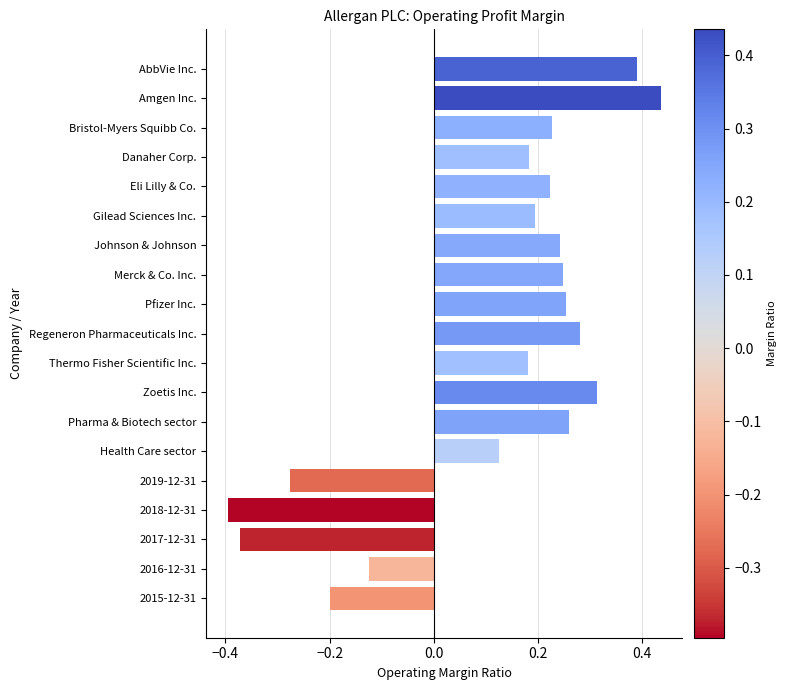

Is it true that the value at AbbVie Inc. is 0.5?

False